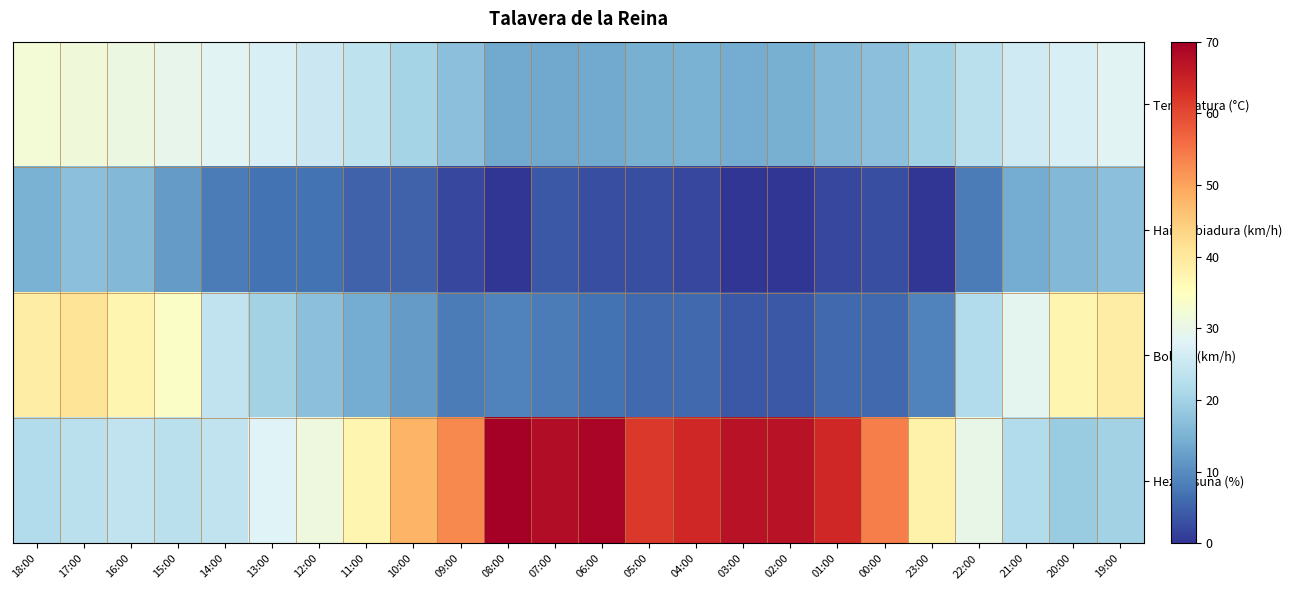

Rank the series by their maximum value, from lowest to highest.

Haize abiadura (km/h), Tenperatura (°C), Bolada (km/h), Hezetasuna (%)